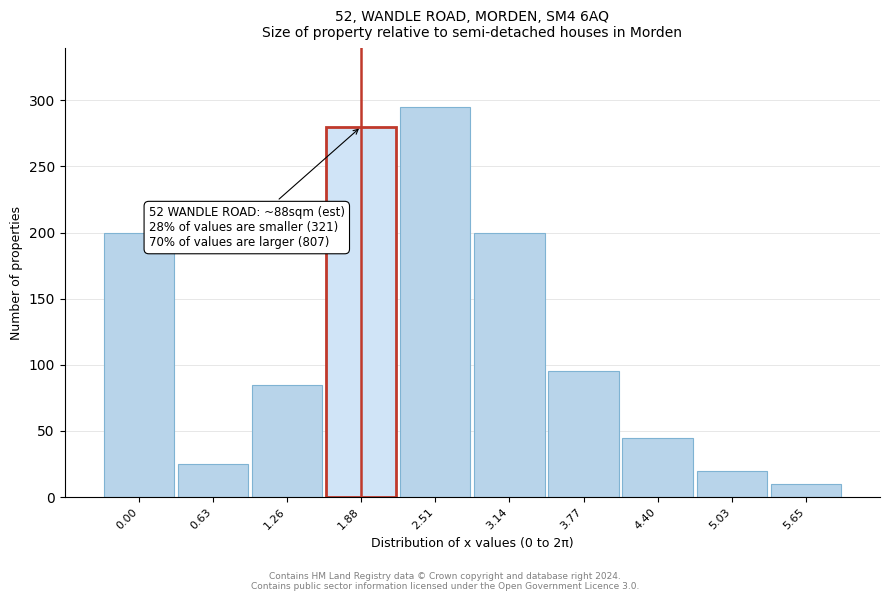

Reading left to right, list all the values displayed in this chart.

200	25	85	280	295	200	95	45	20	10